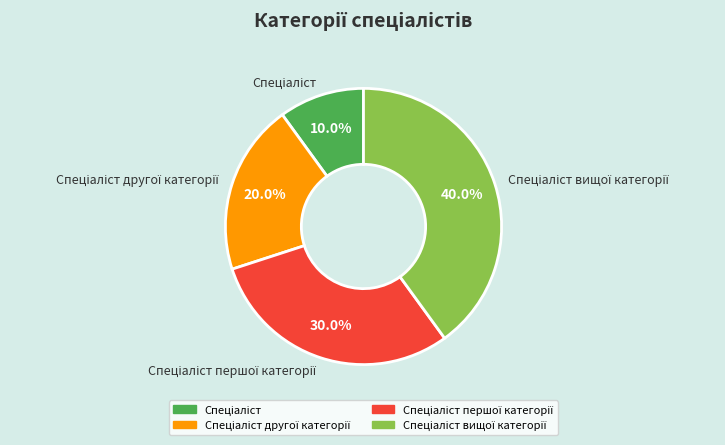

Does any single category account for the majority?

No